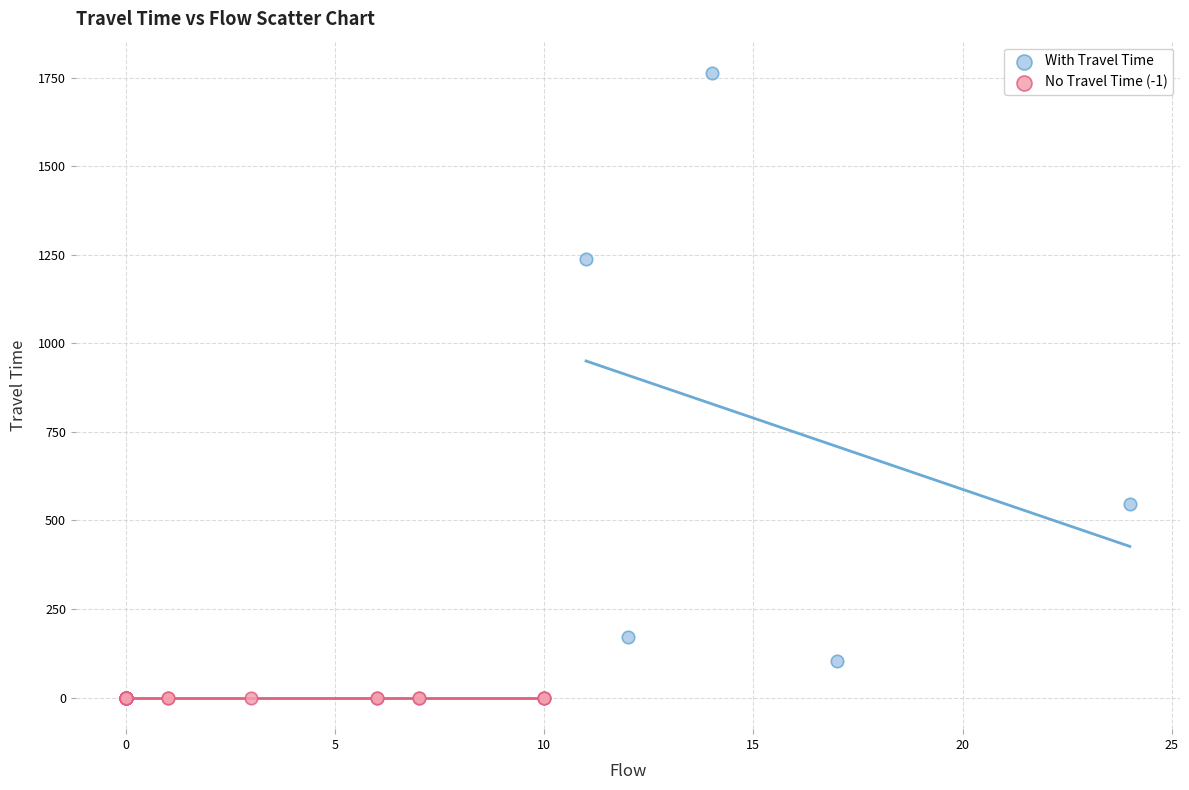

Which series reaches the maximum Y coordinate?

With Travel Time